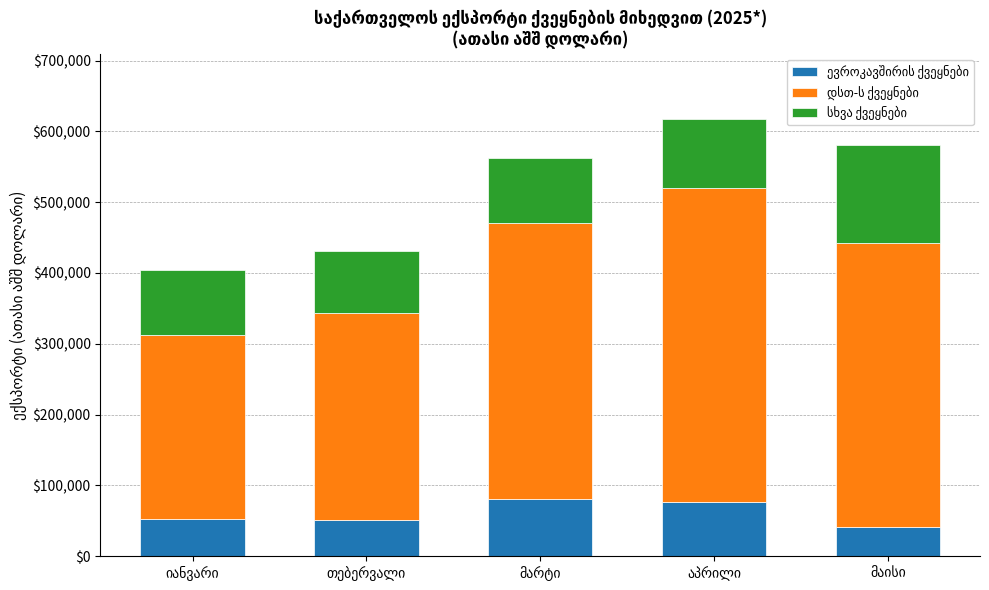

Count the number of data series in this chart.

3